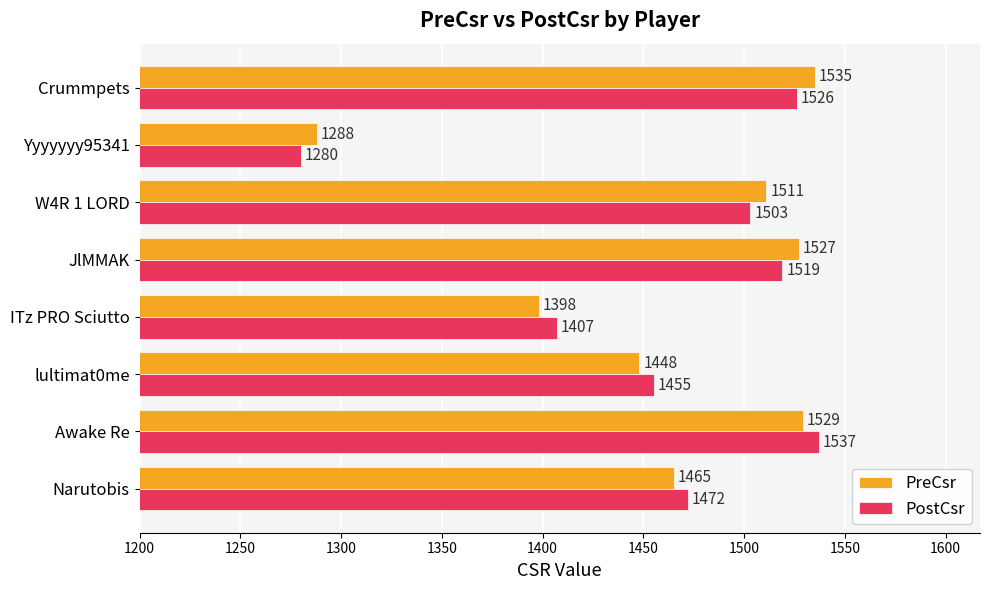

What is the sum of all PreCsr values?

11701